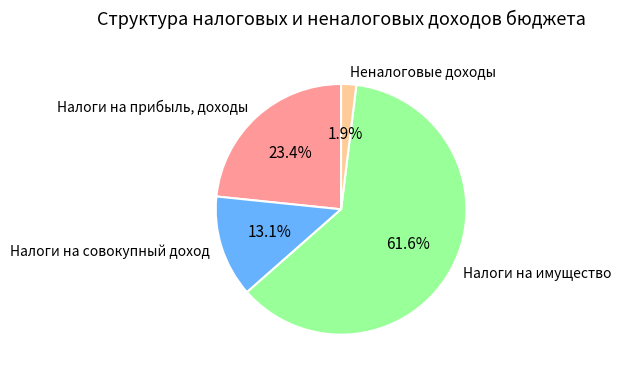

Is it true that Налоги на прибыль, доходы is 23% of the pie?

True